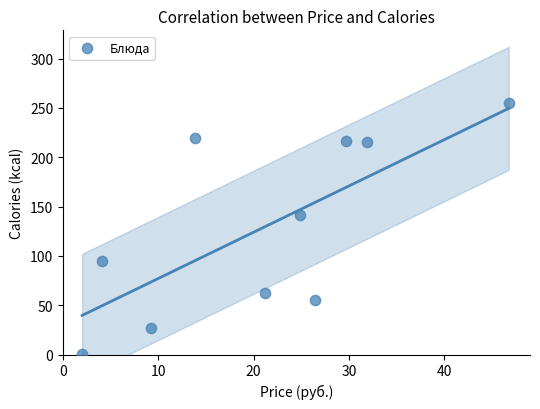

What is the range of Y values (max minus min)?

254.2